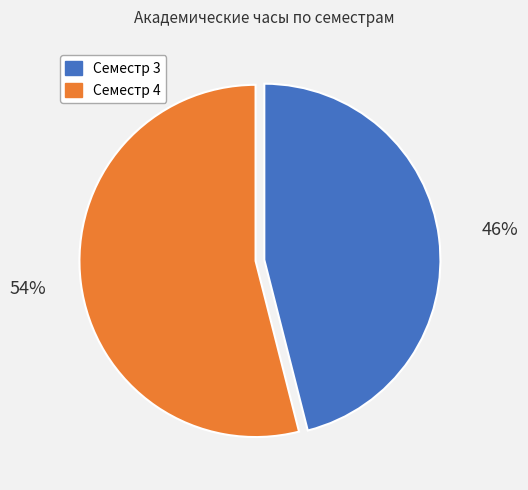

How many segments does this pie chart have?

2